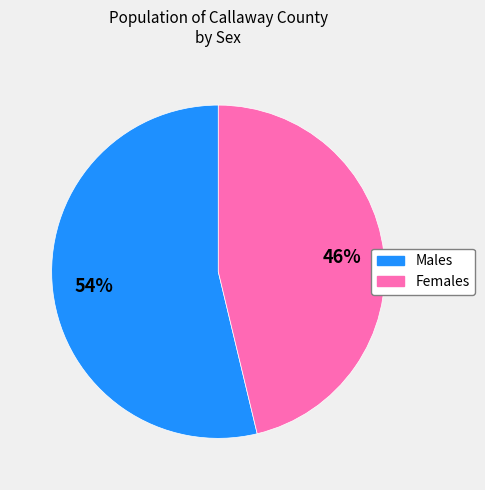

Does any single category account for the majority?

Yes